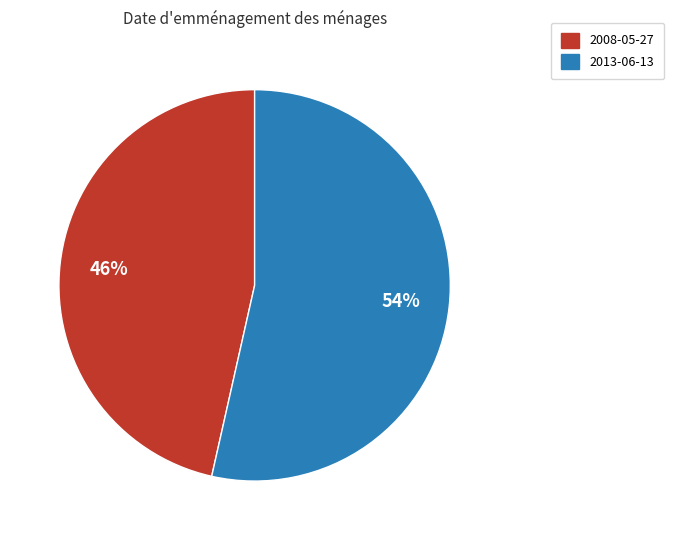

Do 2013-06-13 and 2008-05-27 together represent more than half of the pie?

Yes